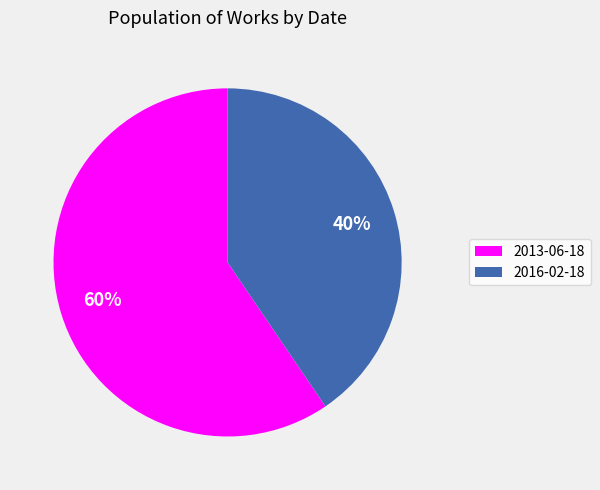

Between 2016-02-18 and 2013-06-18, which is larger?

2013-06-18